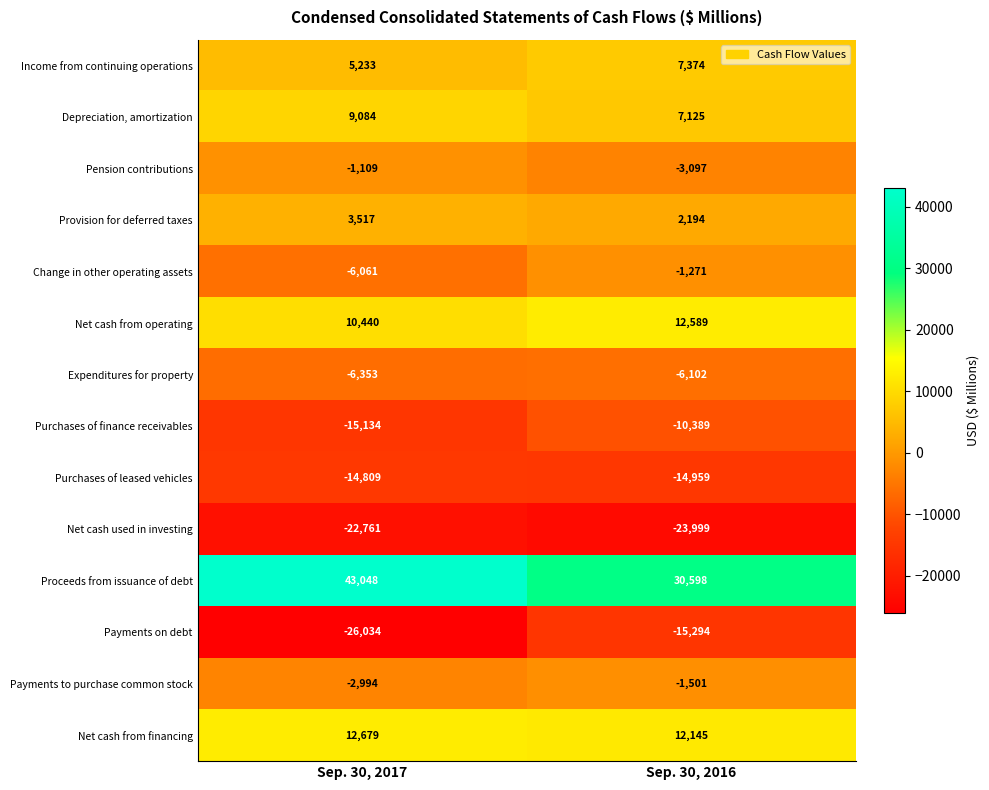

What is the sum of all Net cash from operating values?

23029